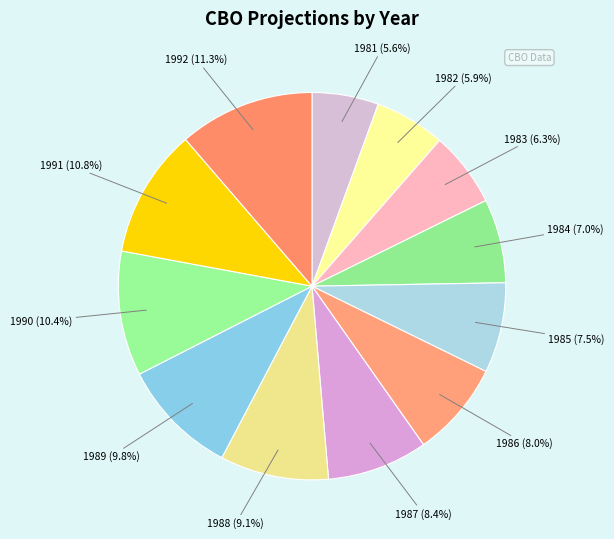

Do 1984 and 1983 together represent more than half of the pie?

No